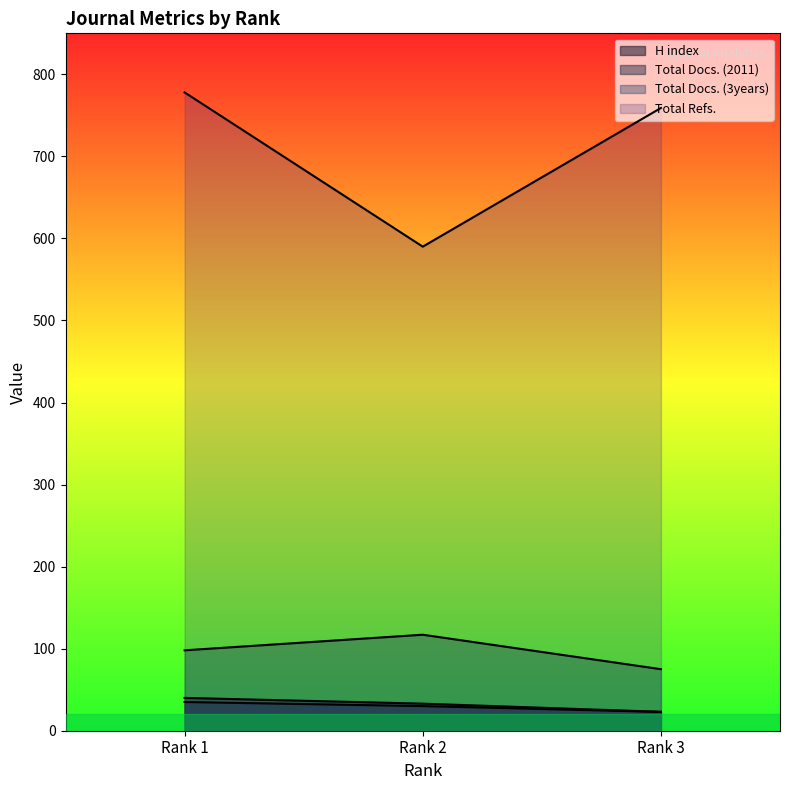

Which series has the widest spread of values?

Total Refs.